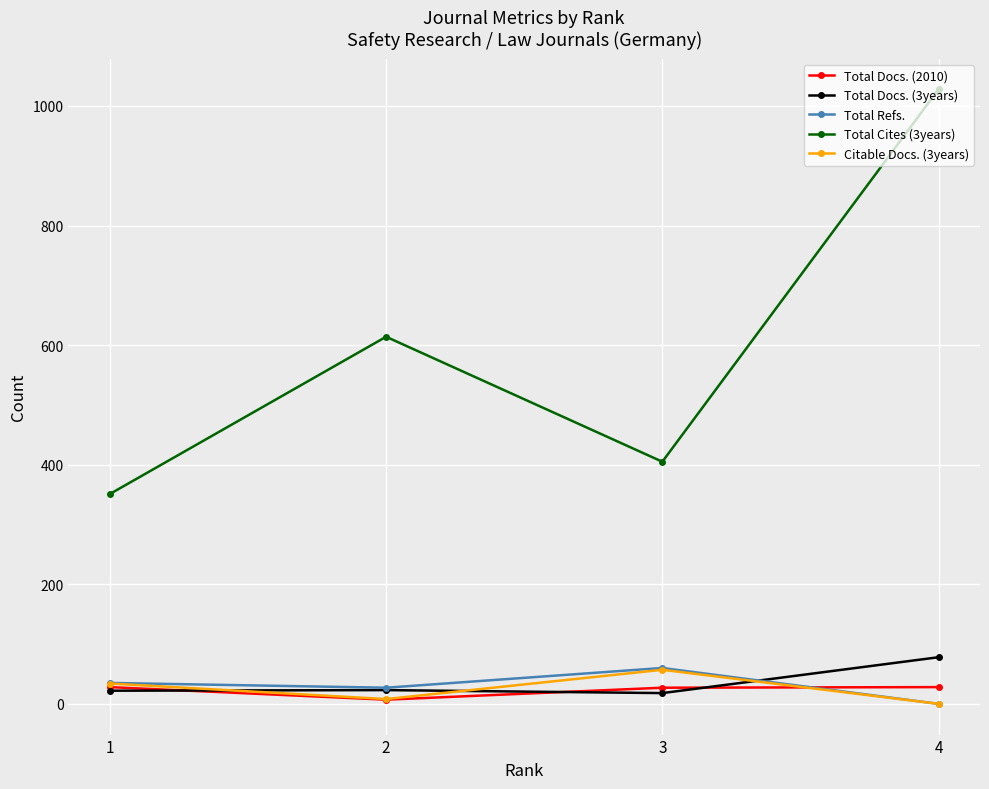

How many Citable Docs. (3years) values are between 8 and 57?

3